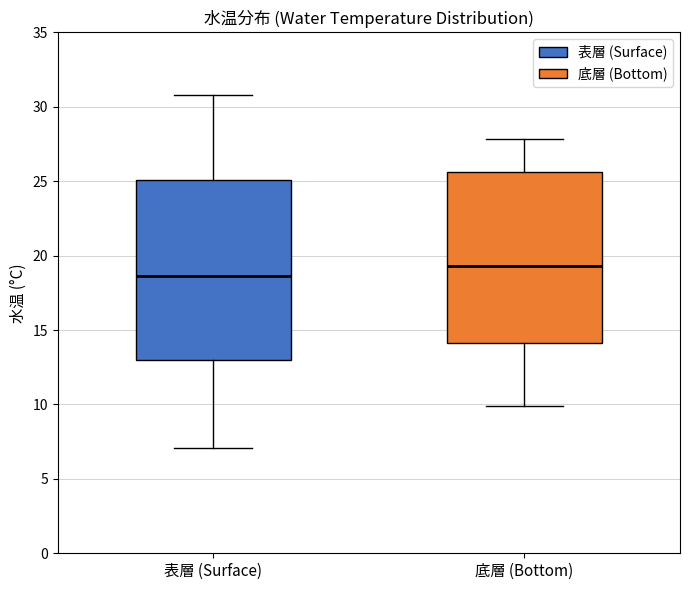

Reading left to right, read every box against the y-axis: the position of its median line, the range the box covers, and the ends of its whiskers. The values are not printed on the chart, so give them approximately, as read against the axis.

表層 (Surface): median 18.5, box 13.0 to 25.0, whiskers 7.0 to 31.0
底層 (Bottom): median 19.5, box 14.0 to 25.5, whiskers 10.0 to 28.0